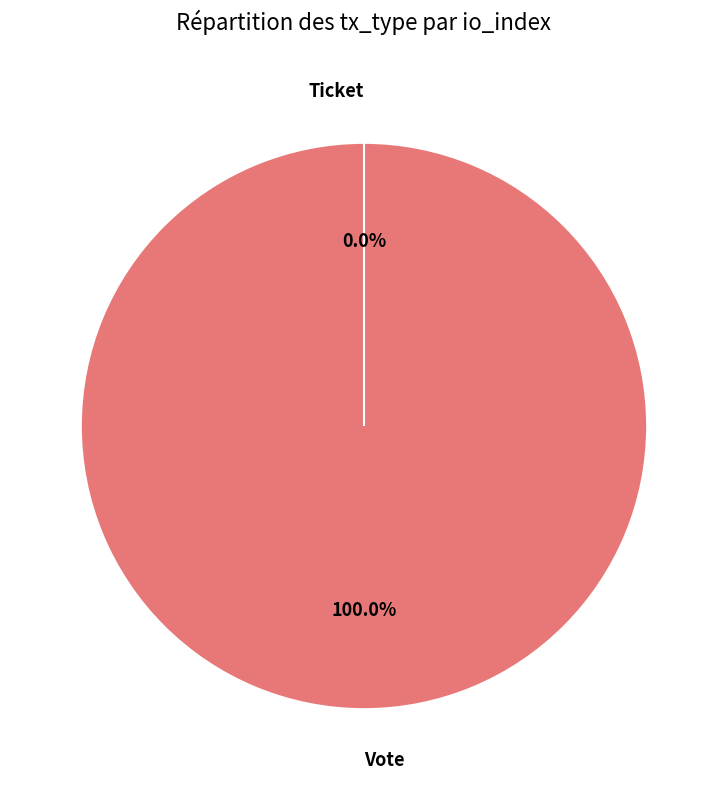

Combined, what portion of the pie is Ticket and Vote?

100.0%